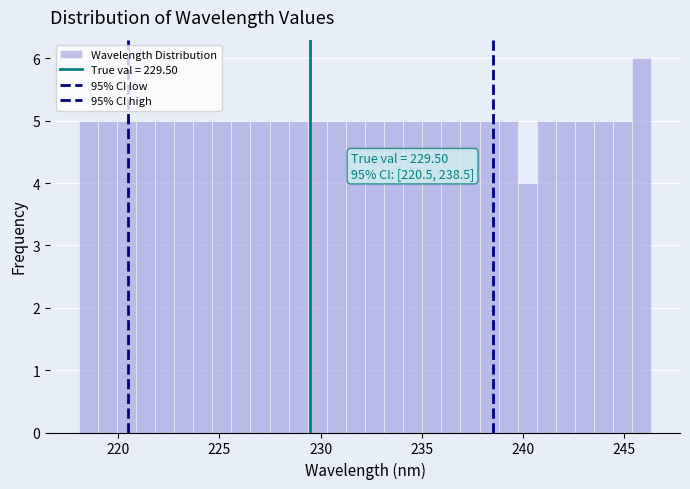

Read against the x-axis, roughly where is the centre of the tallest bar?

246.0